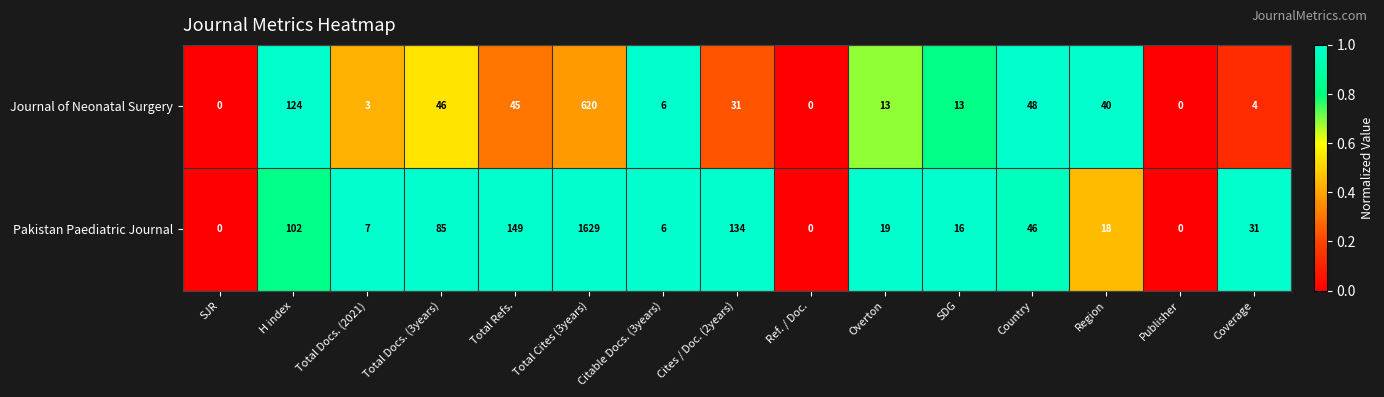

What is the difference between the maximum and minimum values in the Journal of Neonatal Surgery series?

620